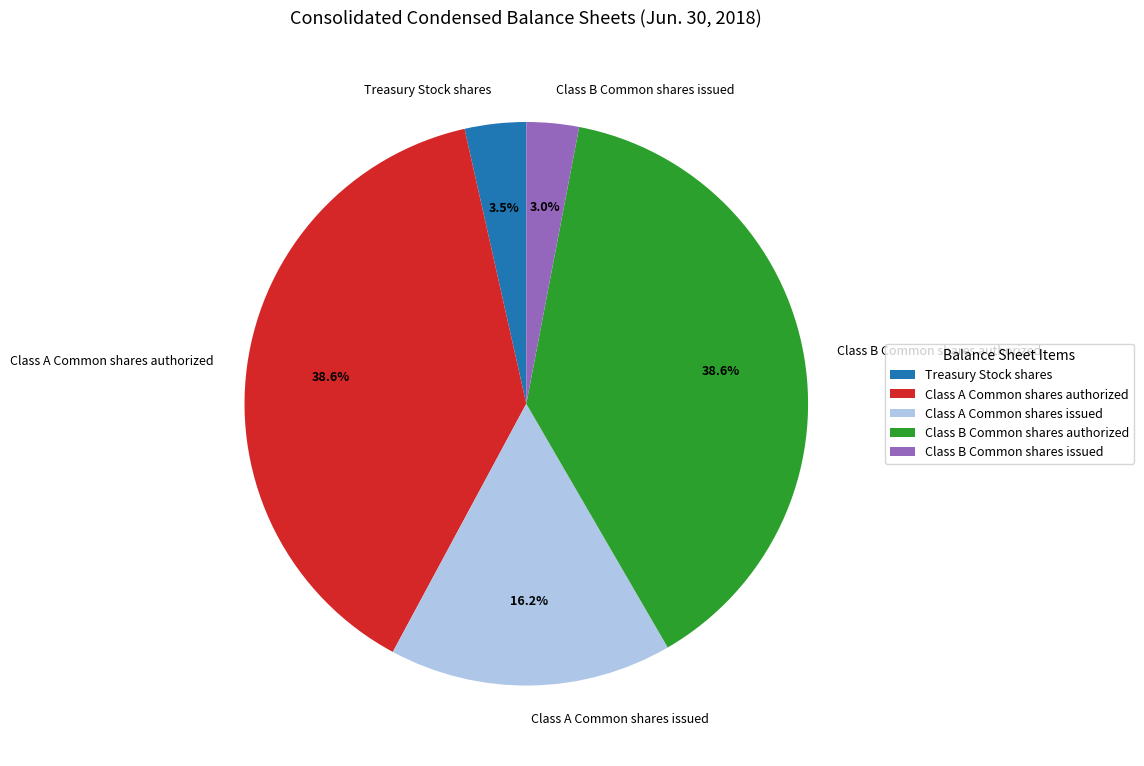

What is the ratio of the value at Class A Common shares issued to the value at Class B Common shares authorized?

0.4